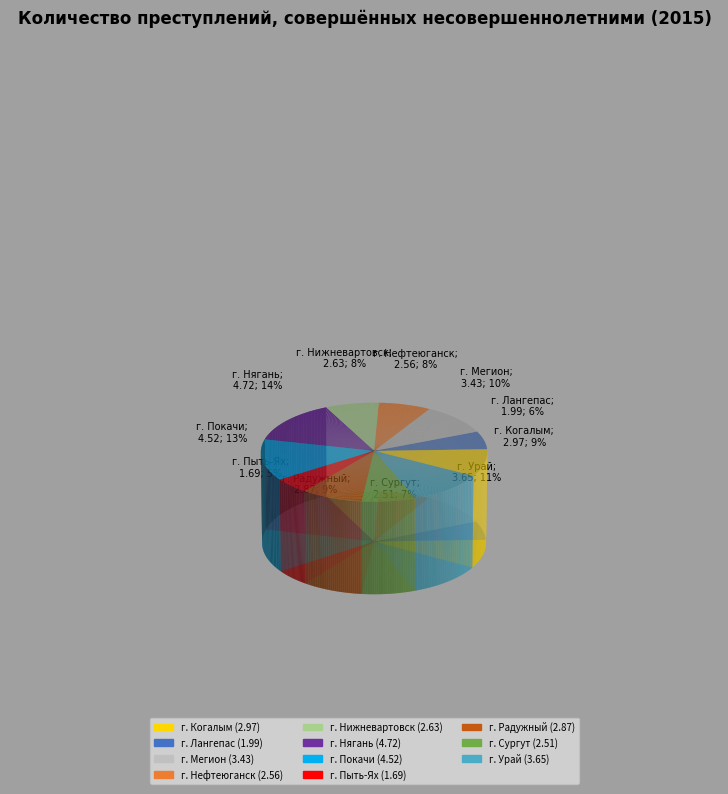

Is the sum of г. Покачи and г. Мегион greater than half?

No